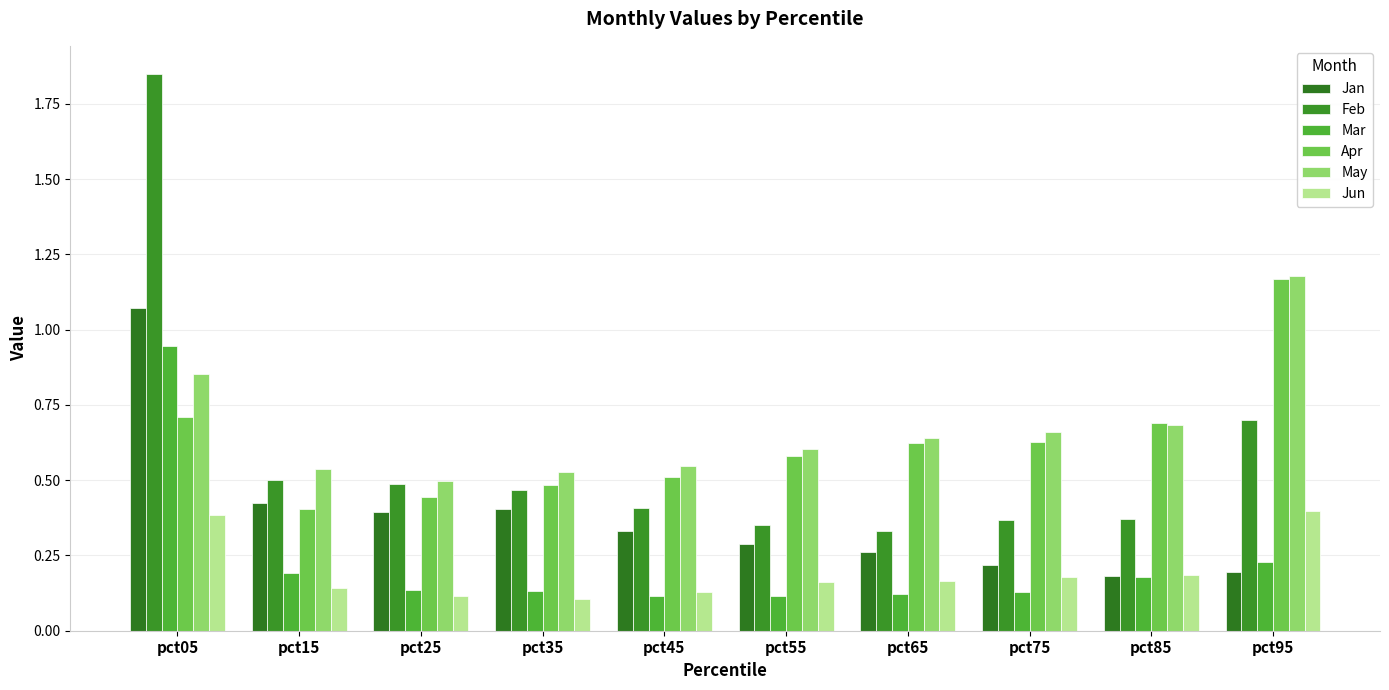

What value does the Mar series have at pct25?

0.1